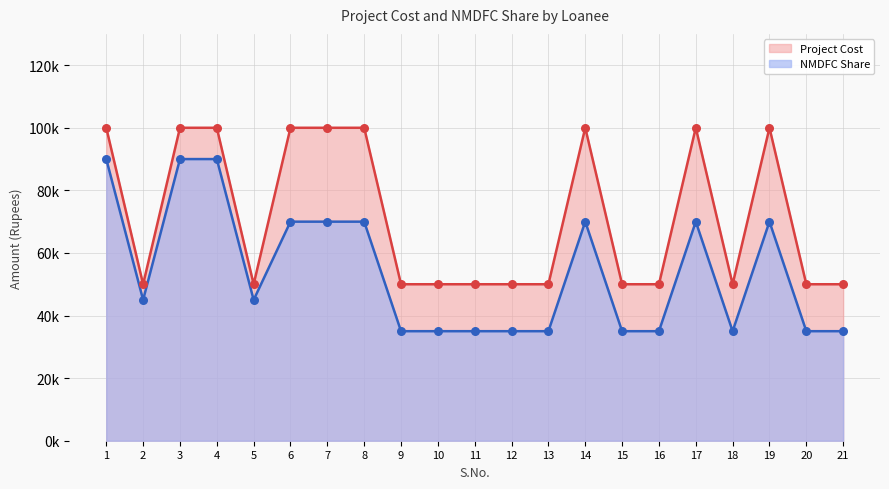

What are all the series names shown in the legend?

Project Cost, NMDFC Share